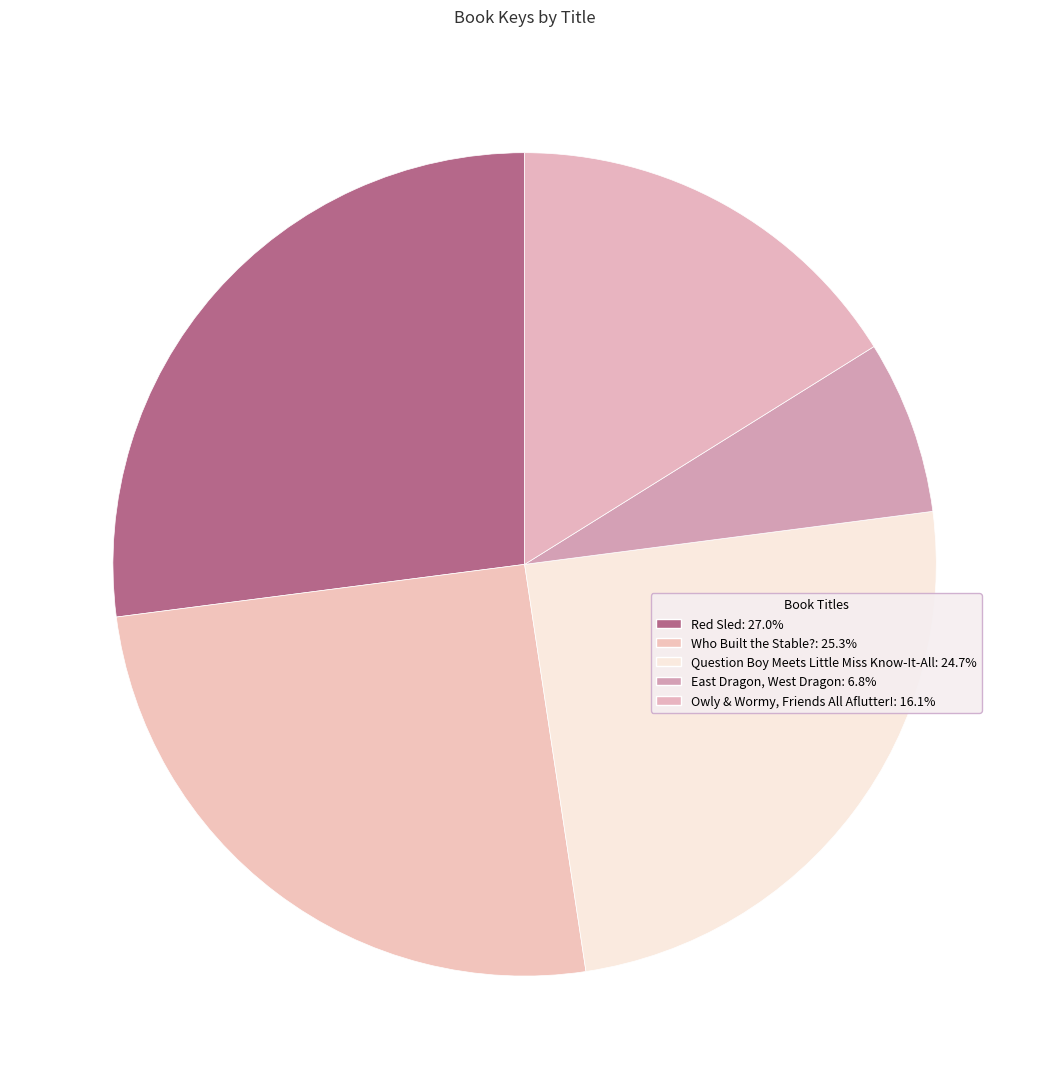

How many segments does this pie chart have?

5